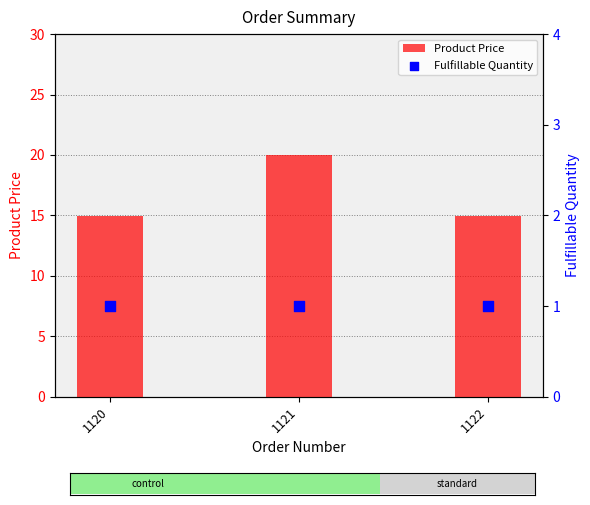

What are all the series names shown in the legend?

Product Price, Fulfillable Quantity